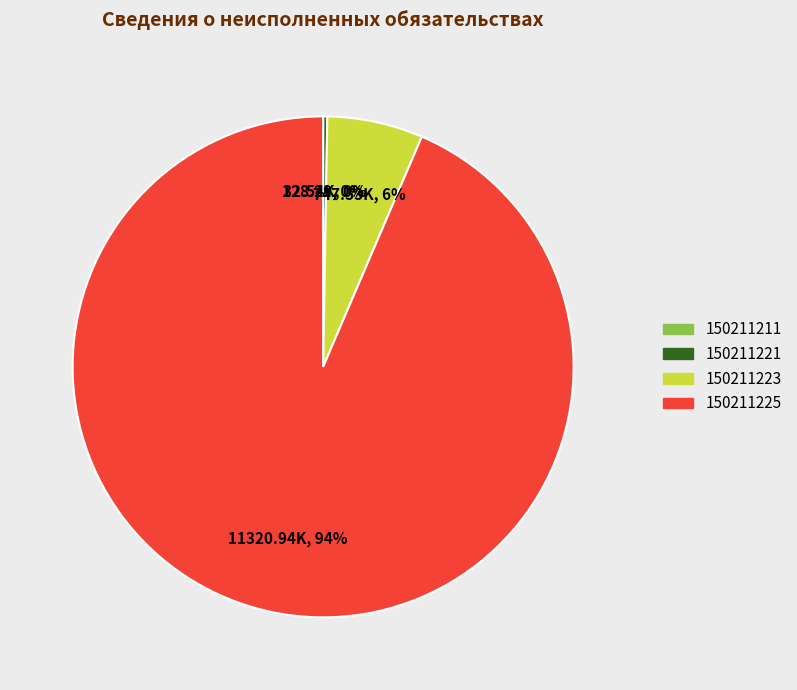

The 150211223 slice represents 18% of the pie. True or false?

False